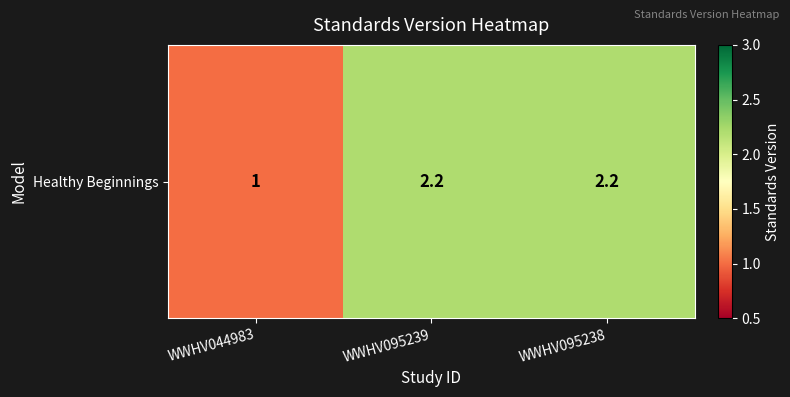

At which label is the value closest to 1?

WWHV044983